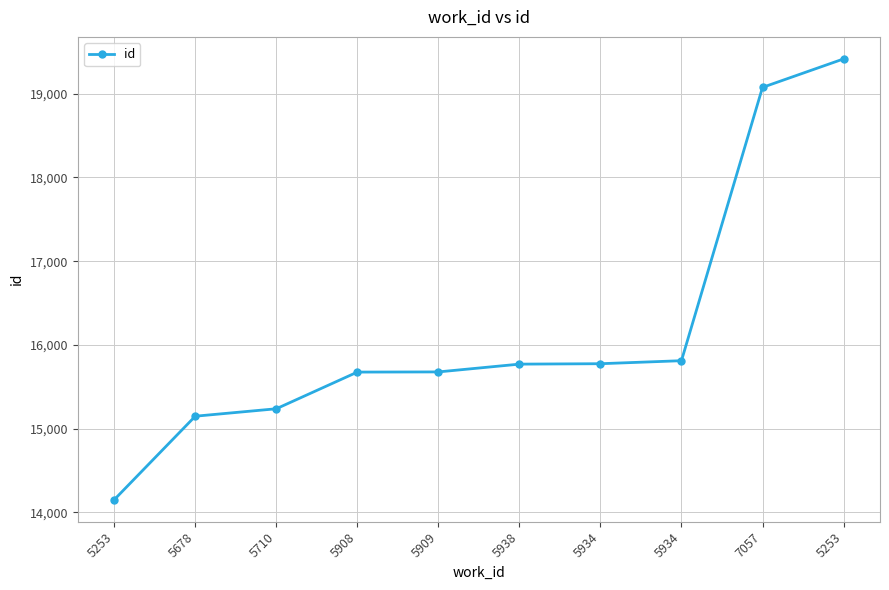

True or false: the data has more than 1 interior local peaks.

False